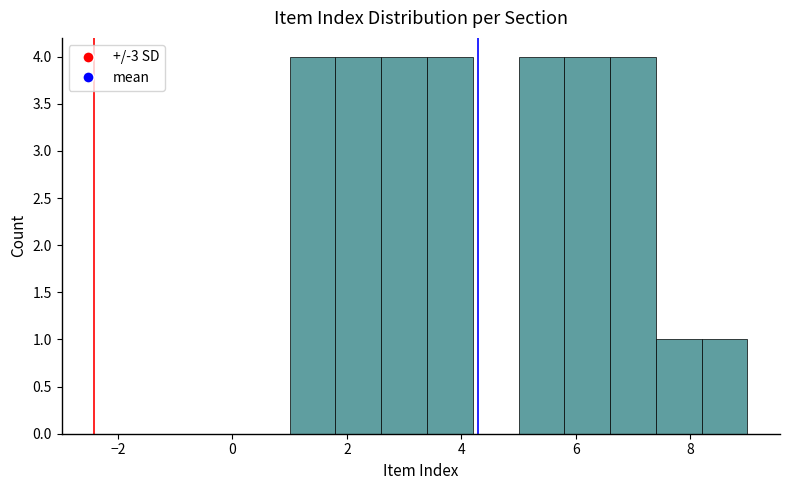

Reading left to right, transcribe this chart: for each bar, give the range it covers on the x-axis and its height. The values are not printed on the chart, so give them approximately, as read against the axis.

1.0 to 1.8: 4
1.8 to 2.6: 4
2.6 to 3.4: 4
3.4 to 4.2: 4
4.2 to 5.0: 0
5.0 to 5.8: 4
5.8 to 6.6: 4
6.6 to 7.4: 4
7.4 to 8.2: 1
8.2 to 9.0: 1